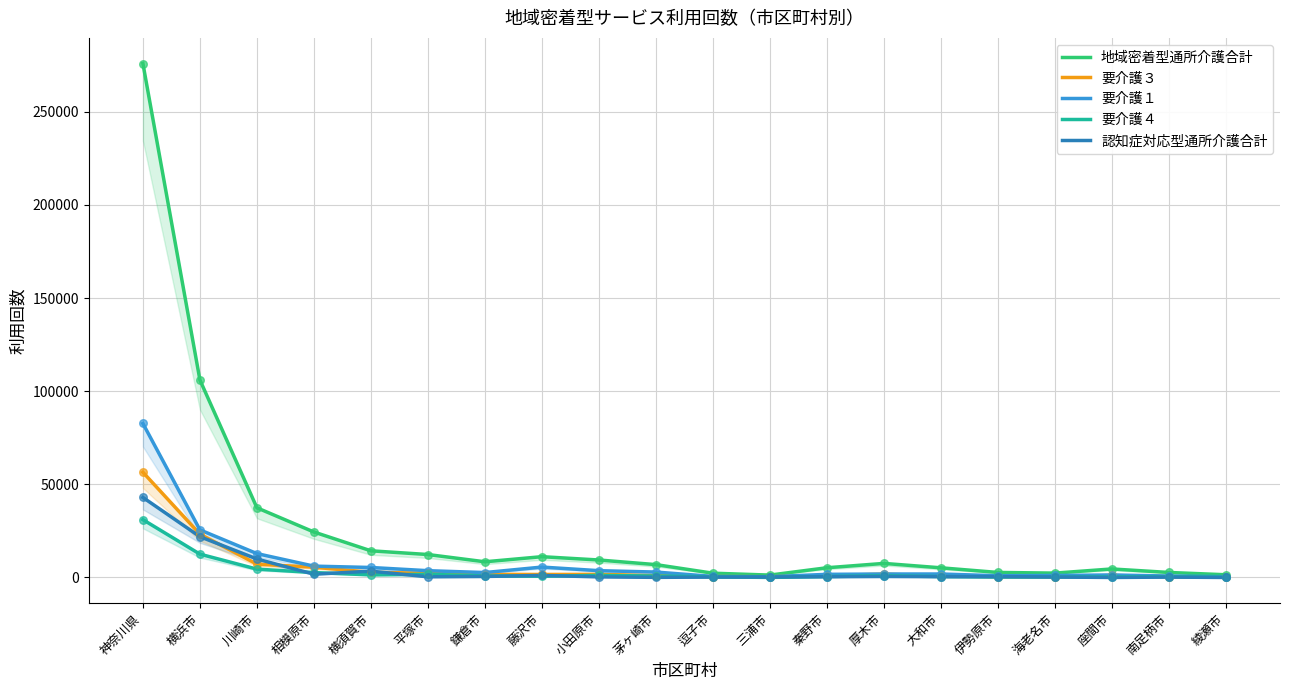

At how many categories does at least one series exceed 143399?

1